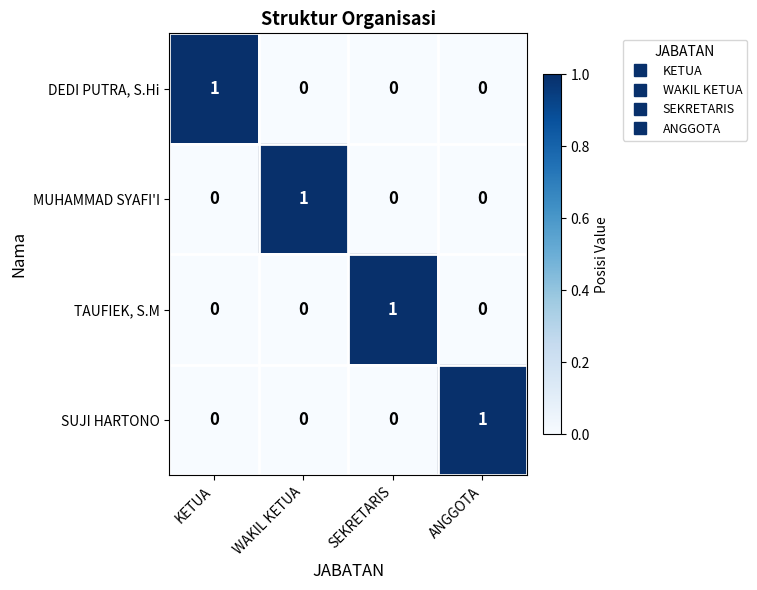

At how many categories does at least one series exceed 0?

4